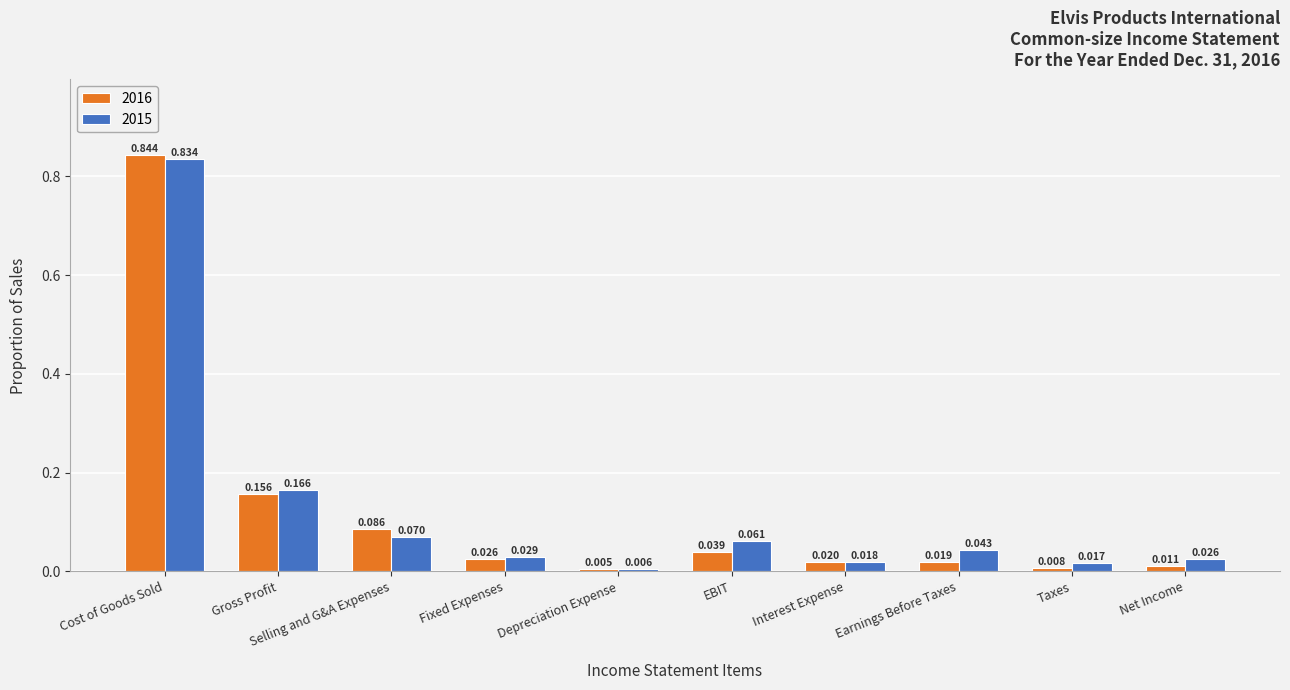

How many bars are there in total?

20